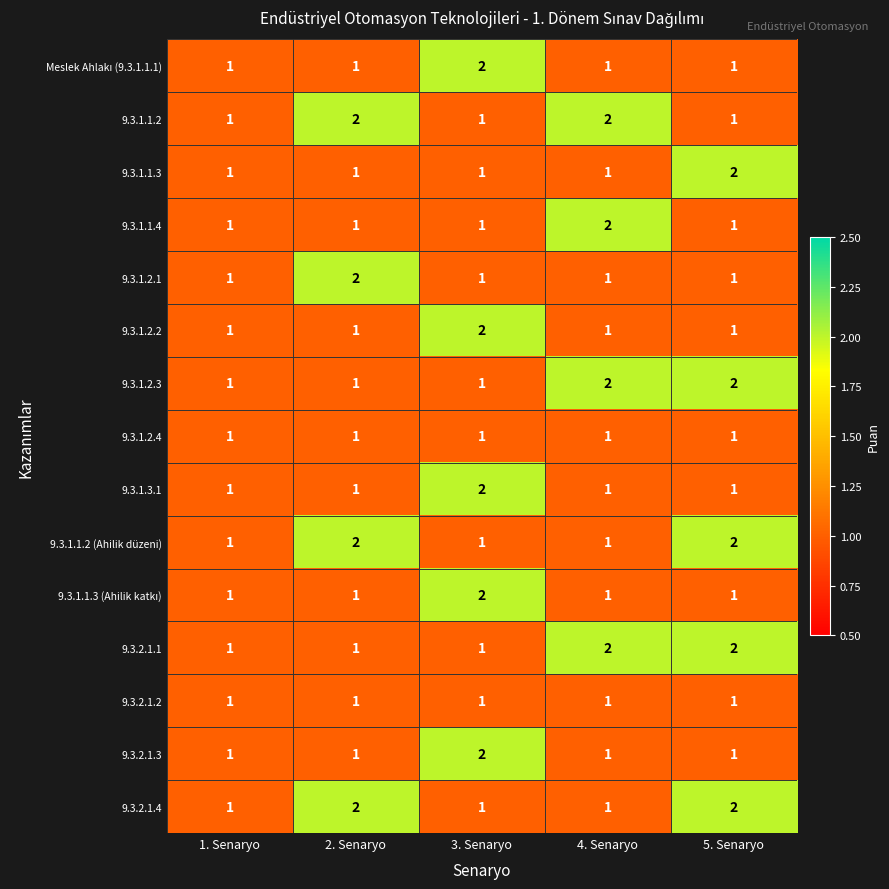

What is the total value across all series at 4. Senaryo?

19